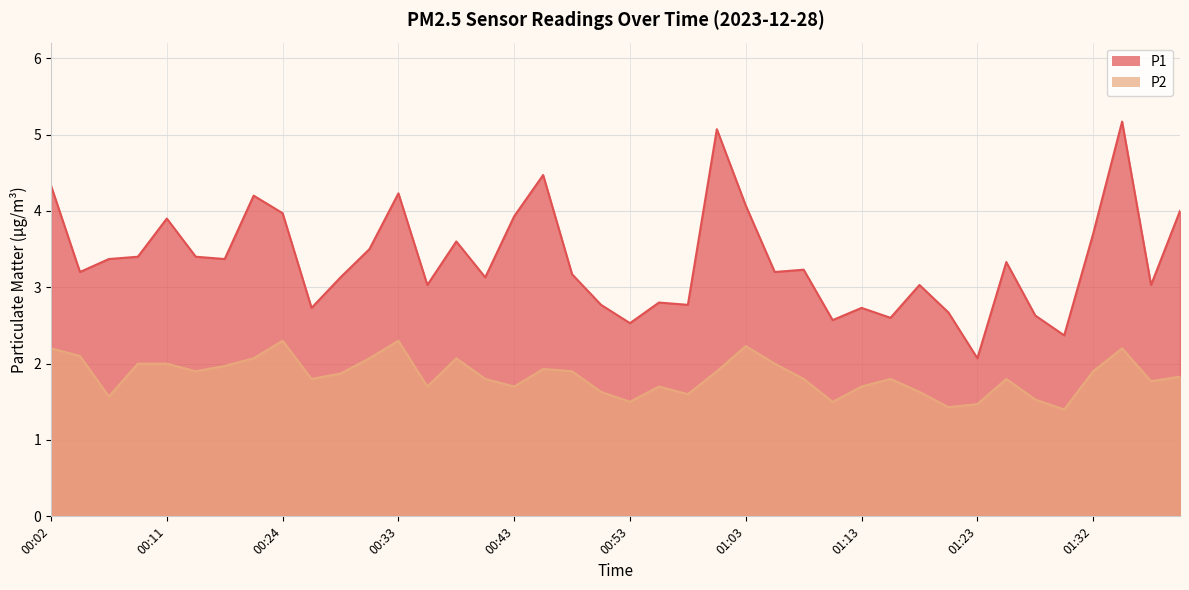

Between 00:29 and 01:35, which series saw the biggest shift?

P1